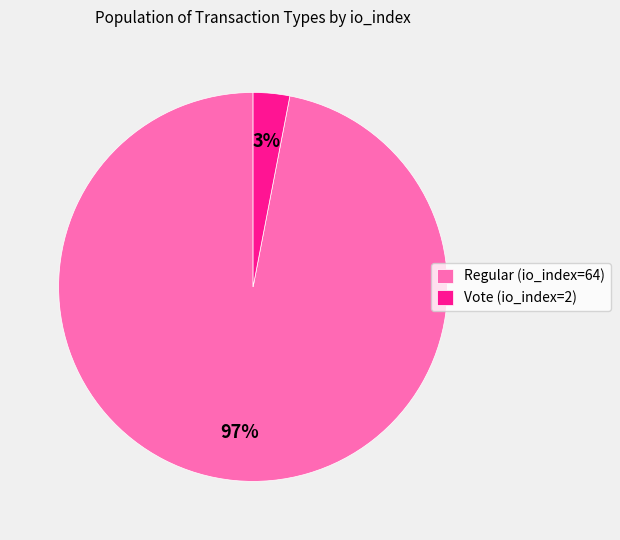

Which slice is the largest?

Regular (io_index=64)